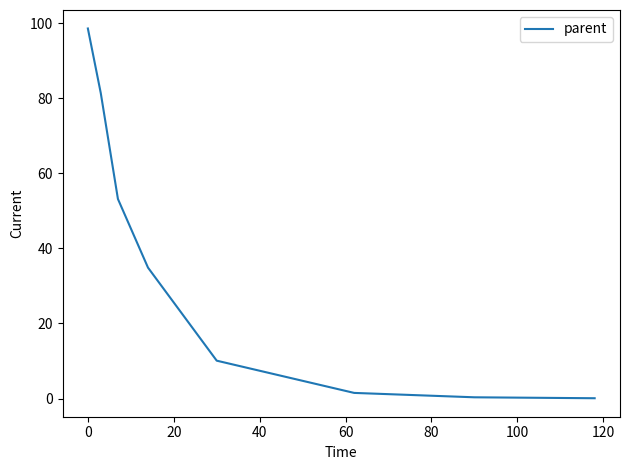

True or false: there are more than 1 points higher than both neighbors.

False